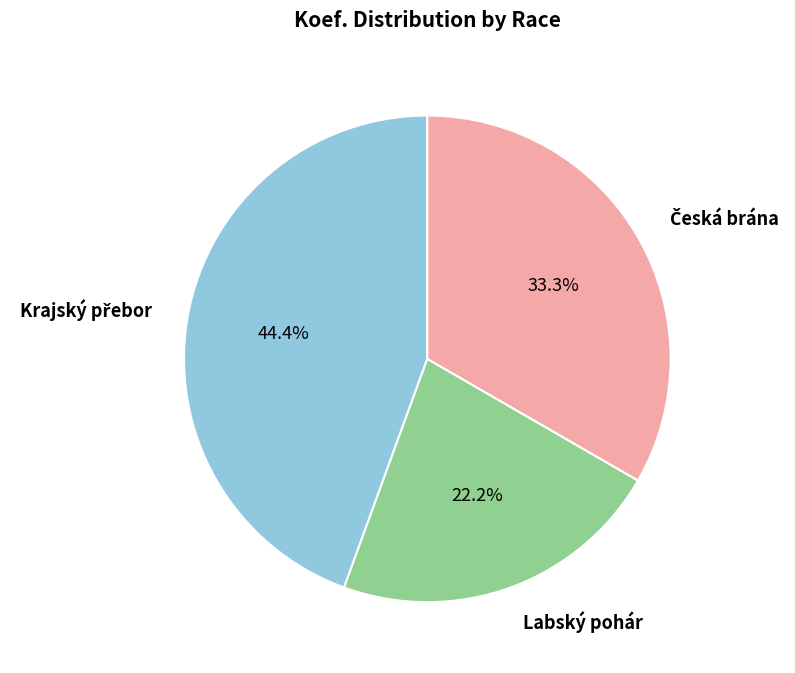

How many slices are in this pie chart?

3